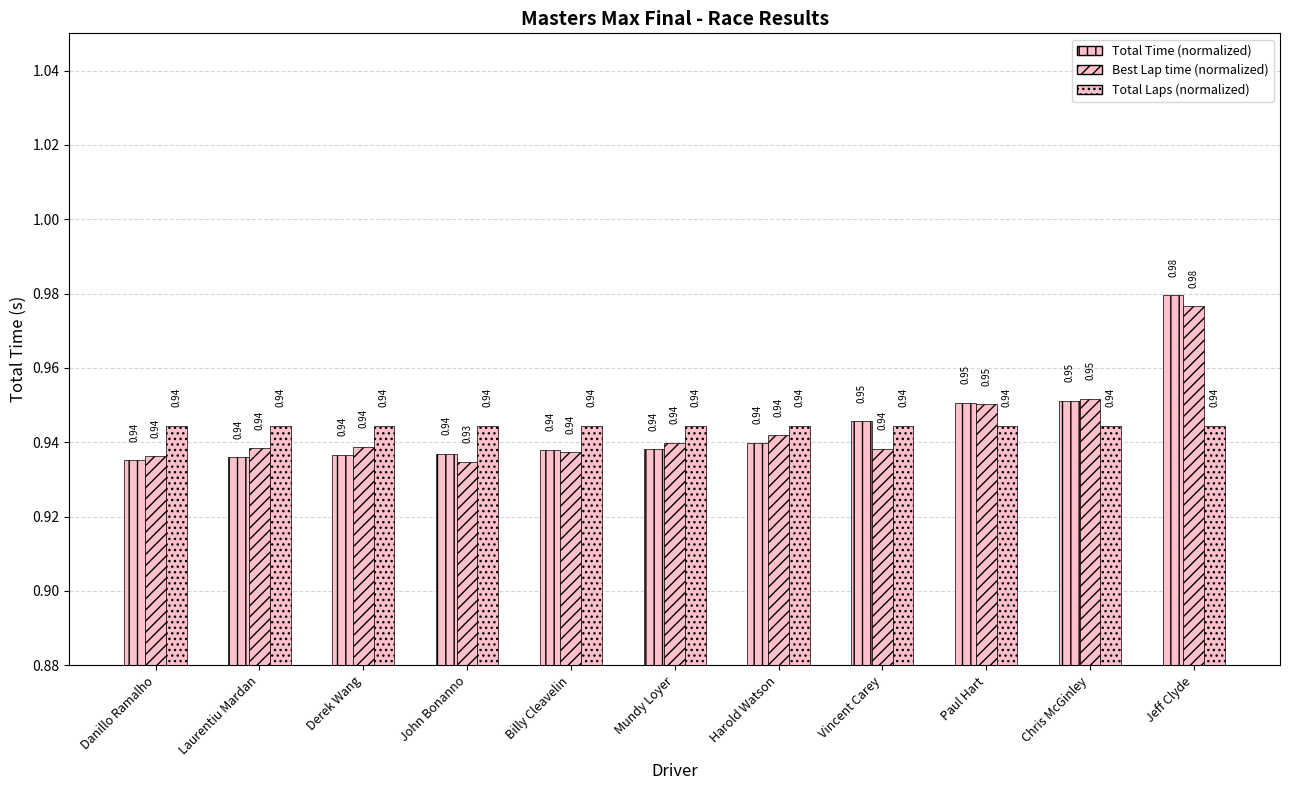

The Total Time series shows 1.2 at Vincent Carey. True or false?

False